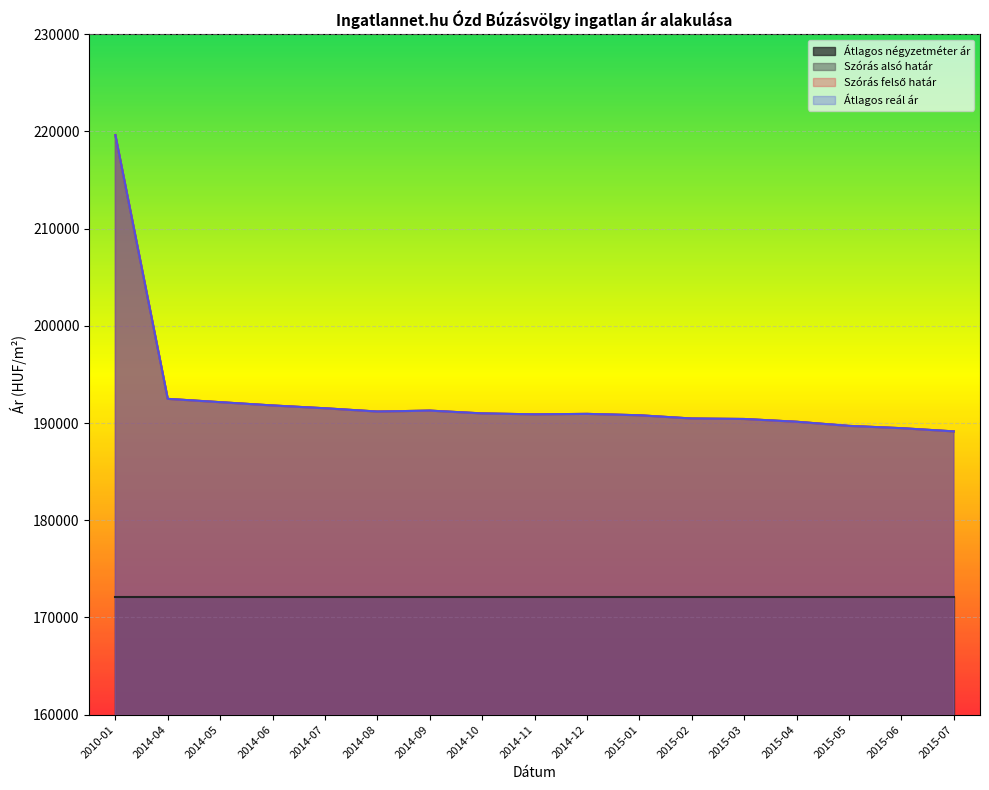

True or false: Szórás felső határ and Szórás alsó határ cross at least once.

False